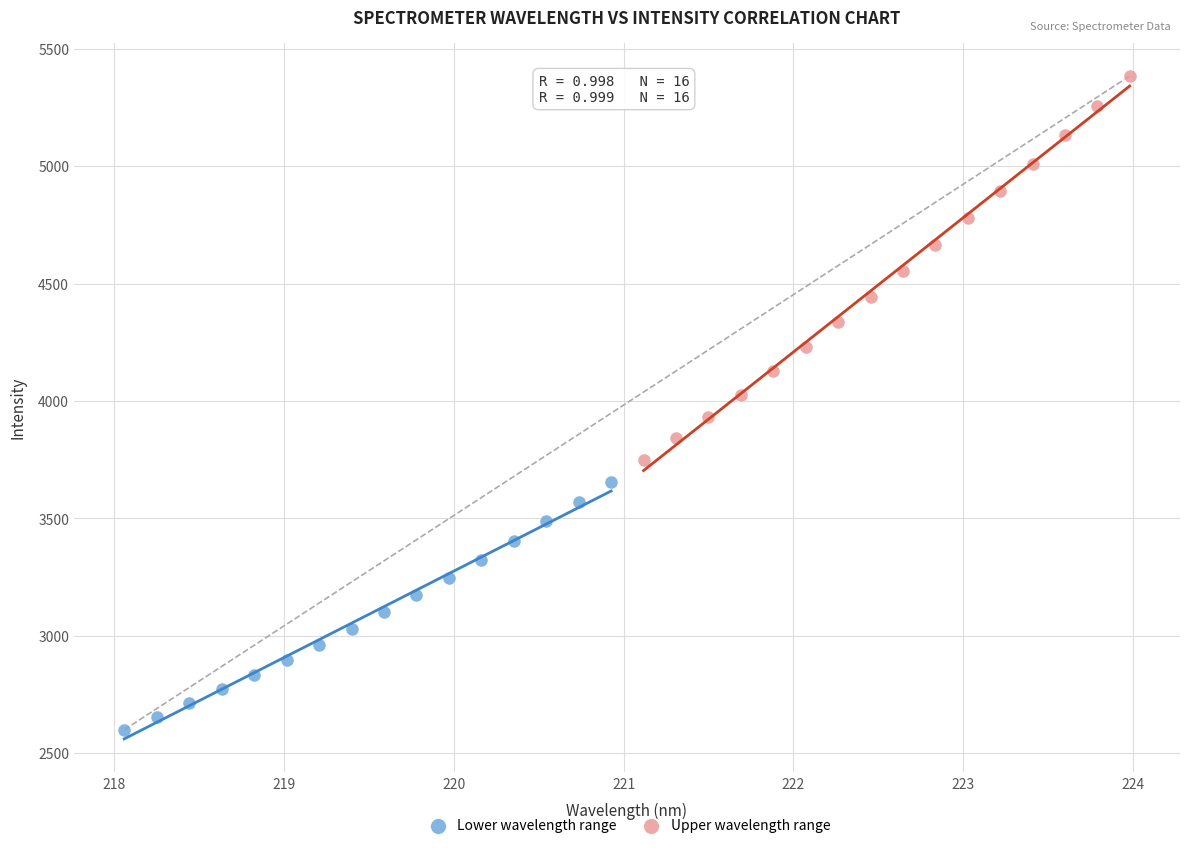

Which series contains the highest Y value?

Upper wavelength range